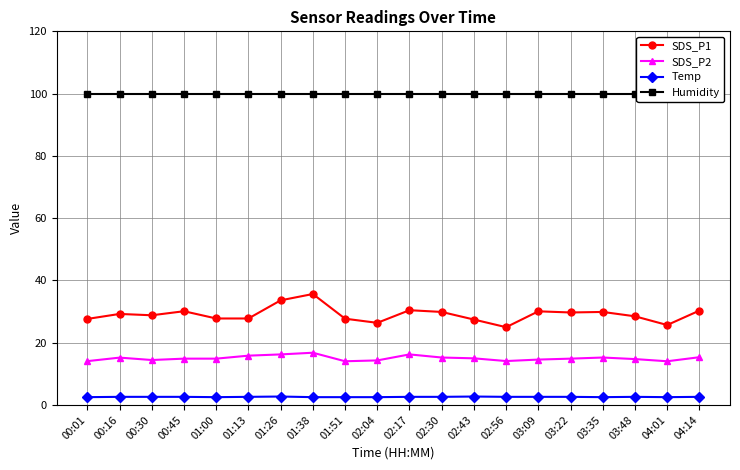

Is it true that SDS_P1 equals 29.7 at 03:22?

True